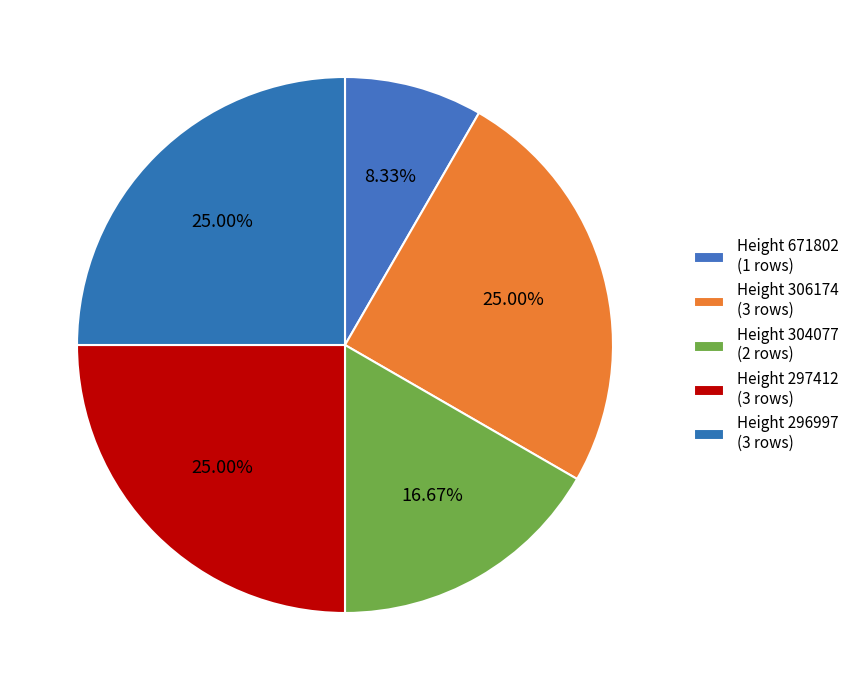

Rank the categories by value from highest to lowest.

306174, 297412, 296997, 304077, 671802